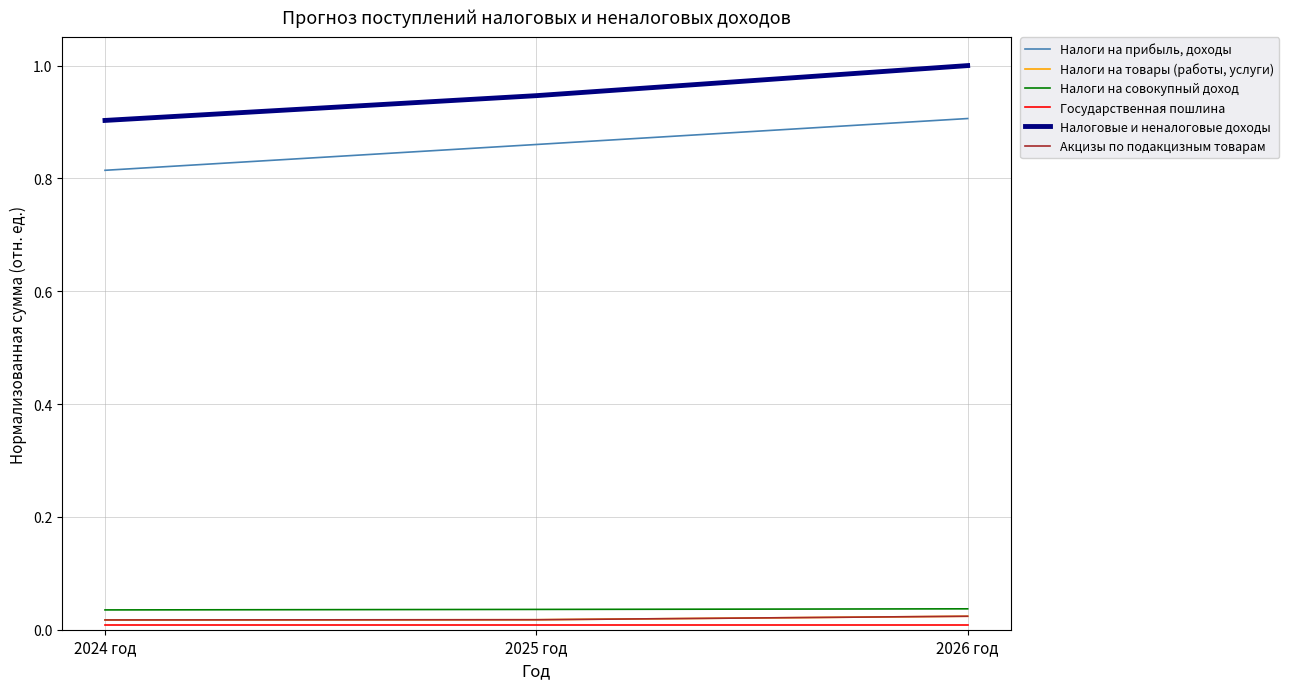

What is the spread (max minus min) of values at 2026 год?

1.0